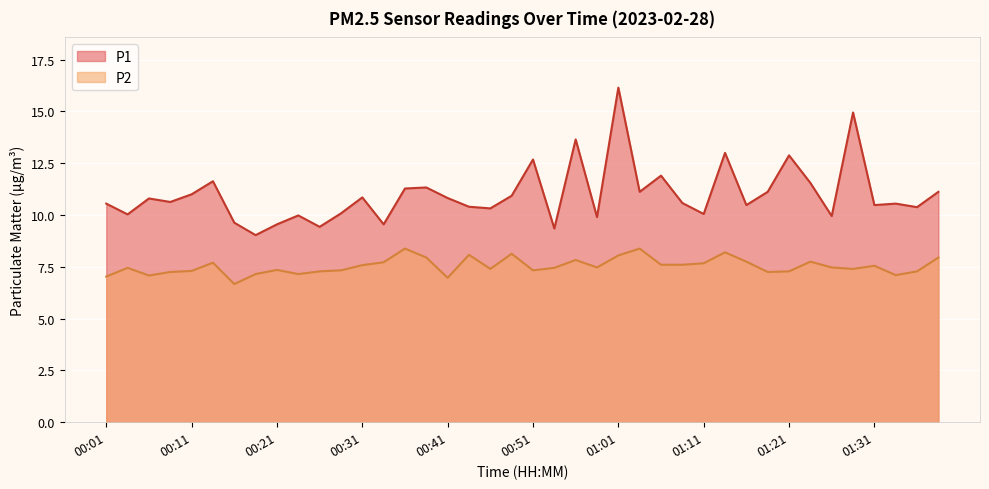

Reading left to right, extract all data points from this chart.

P1: 00:01=10.6	00:04=10.0	00:06=10.8	00:09=10.6	00:11=11.0	00:14=11.6	00:16=9.6	00:19=9.0	00:21=9.6	00:24=10.0	00:26=9.4	00:29=10.1	00:31=10.8	00:34=9.6	00:36=11.3	00:39=11.3	00:41=10.8	00:44=10.4	00:46=10.3	00:48=10.9	00:51=12.7	00:53=9.3	00:56=13.7	00:58=9.9	01:01=16.1	01:03=11.1	01:06=11.9	01:08=10.6	01:11=10.1	01:13=13.0	01:16=10.5	01:18=11.1	01:21=12.9	01:23=11.6	01:26=9.9	01:28=14.9	01:31=10.5	01:33=10.6	01:36=10.4	01:38=11.1
P2: 00:01=7.0	00:04=7.5	00:06=7.1	00:09=7.2	00:11=7.3	00:14=7.7	00:16=6.7	00:19=7.2	00:21=7.3	00:24=7.2	00:26=7.3	00:29=7.3	00:31=7.6	00:34=7.7	00:36=8.4	00:39=8.0	00:41=7.0	00:44=8.1	00:46=7.4	00:48=8.1	00:51=7.3	00:53=7.5	00:56=7.8	00:58=7.5	01:01=8.1	01:03=8.4	01:06=7.6	01:08=7.6	01:11=7.7	01:13=8.2	01:16=7.8	01:18=7.2	01:21=7.3	01:23=7.8	01:26=7.5	01:28=7.4	01:31=7.5	01:33=7.1	01:36=7.3	01:38=8.0